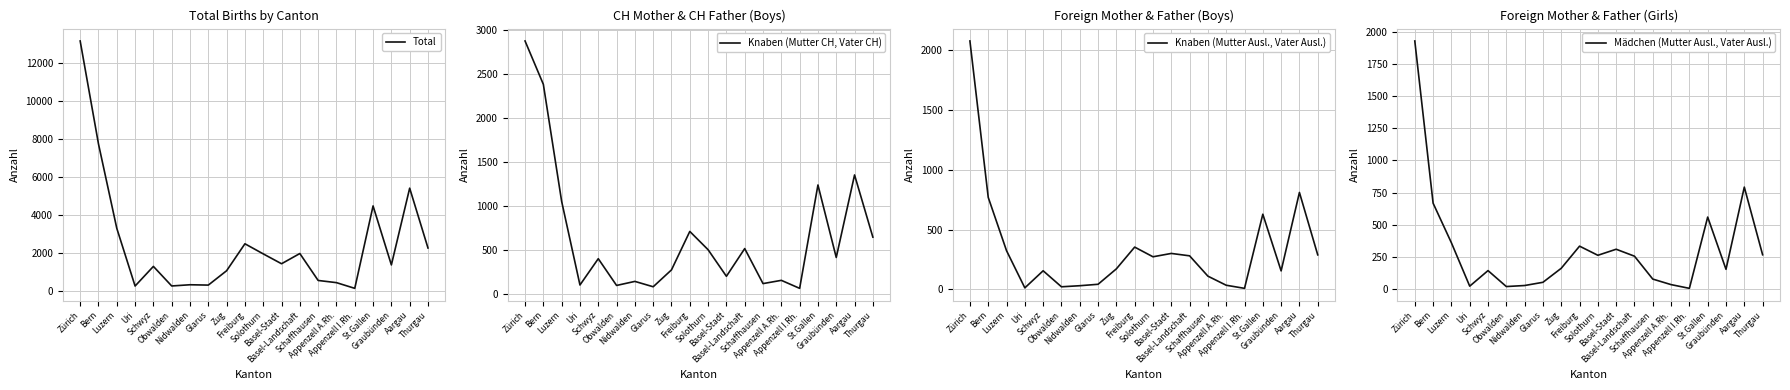

What is the maximum value shown in the chart?

13168